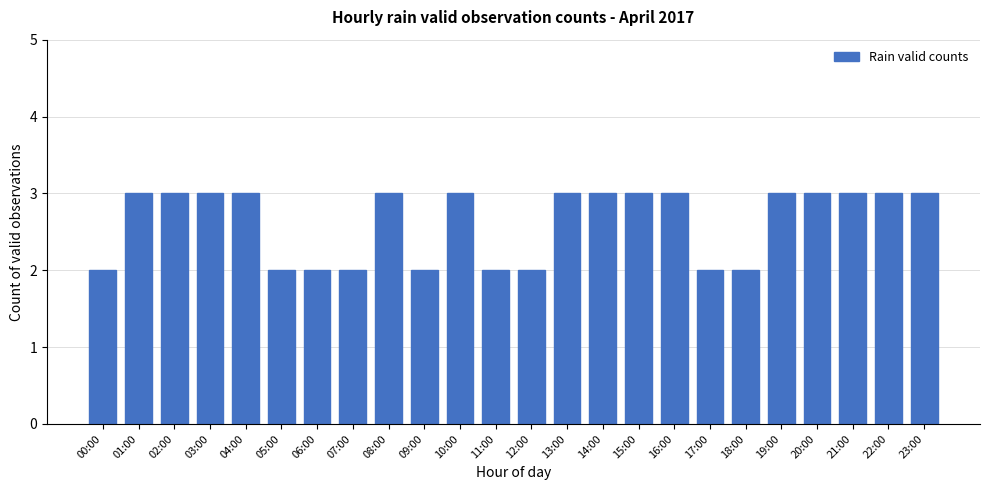

How many bars are there in total?

24